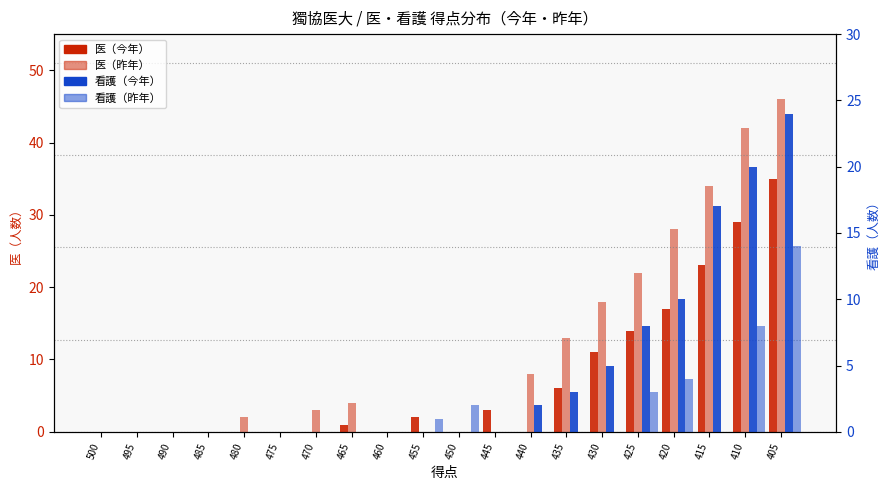

What is the difference between the maximum and minimum values in the 看護_昨年 series?

14